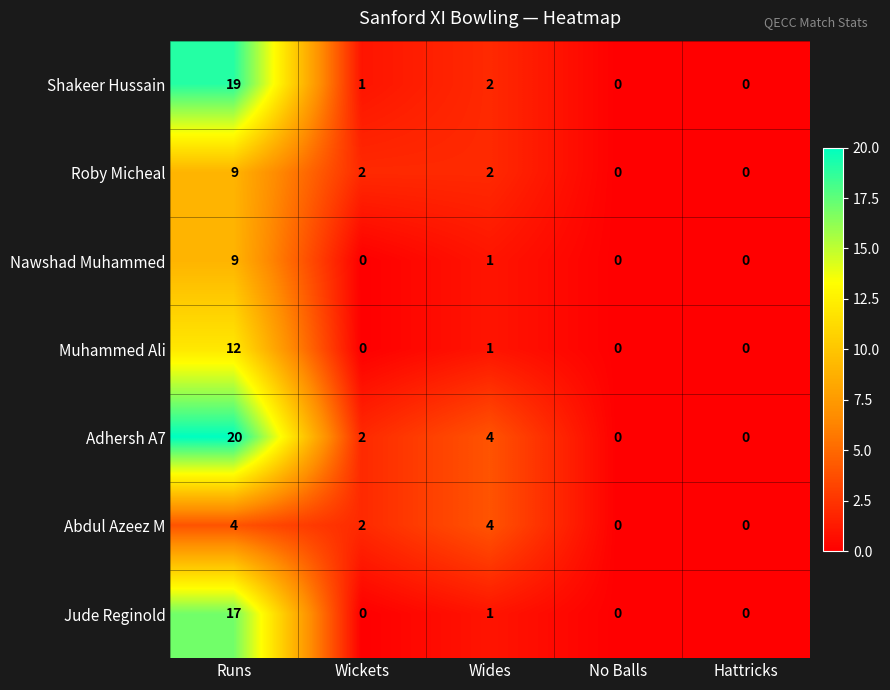

The value of Jude Reginold at Runs is 11. True or false?

False